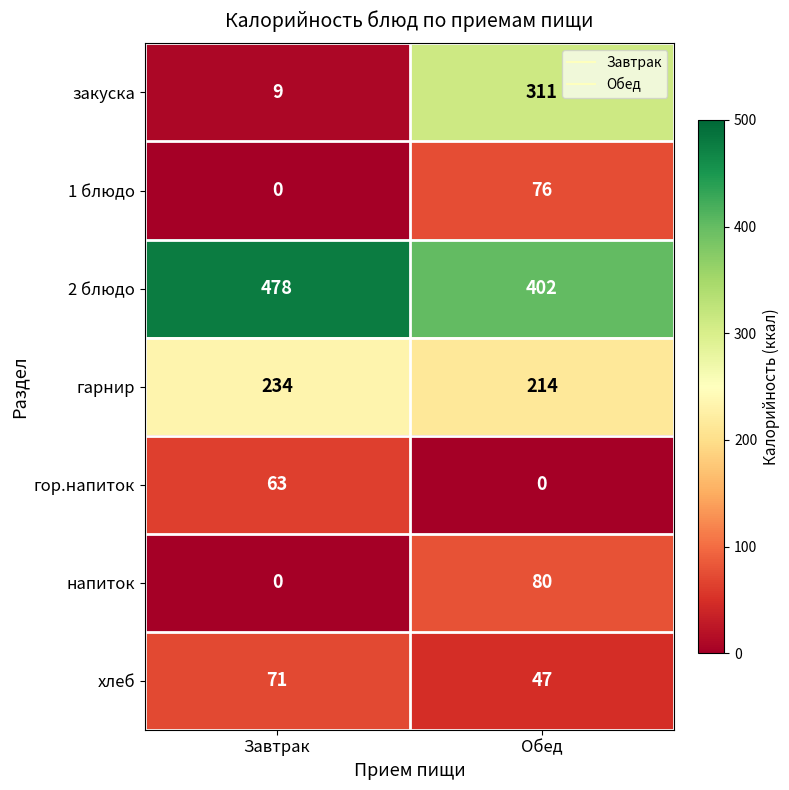

Where is закуска nearest to the value 160?

Завтрак